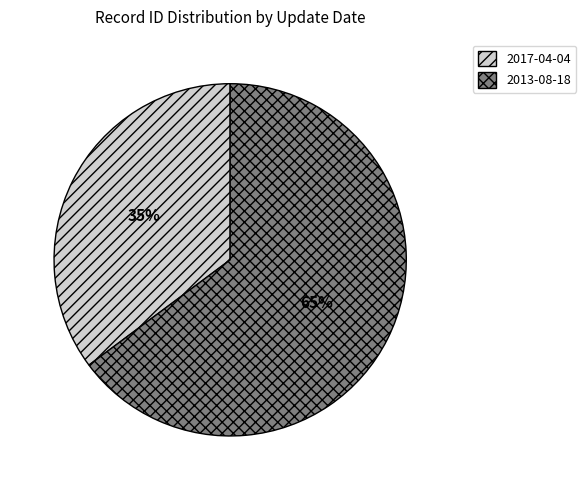

Which category has the biggest portion of the pie?

2013-08-18